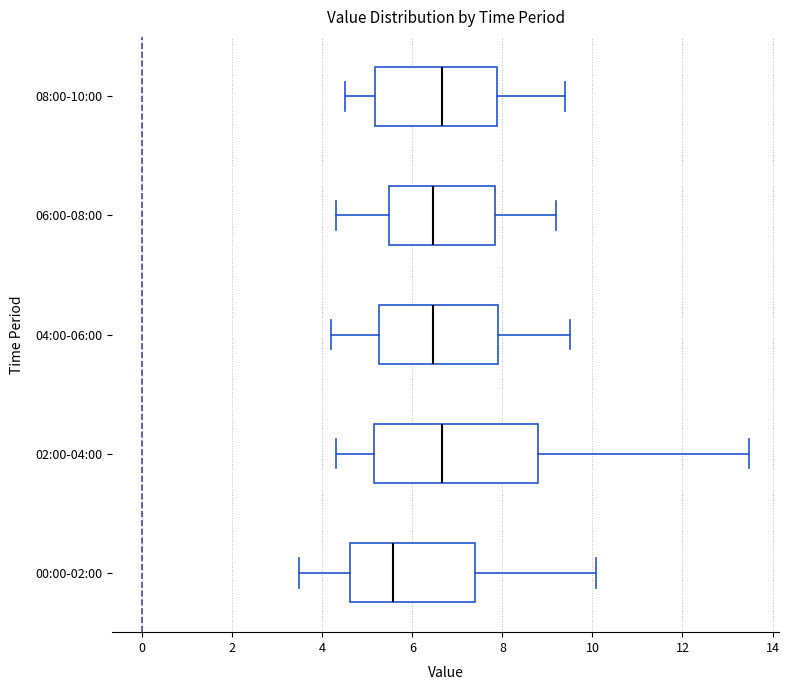

Reading bottom to top, read every box against the x-axis: the position of its median line, the range the box covers, and the ends of its whiskers. The values are not printed on the chart, so give them approximately, as read against the axis.

00:00-02:00: median 5.6, box 4.6 to 7.4, whiskers 3.4 to 10.0
02:00-04:00: median 6.6, box 5.2 to 8.8, whiskers 4.4 to 13.4
04:00-06:00: median 6.4, box 5.2 to 8.0, whiskers 4.2 to 9.6
06:00-08:00: median 6.4, box 5.4 to 7.8, whiskers 4.4 to 9.2
08:00-10:00: median 6.6, box 5.2 to 7.8, whiskers 4.6 to 9.4